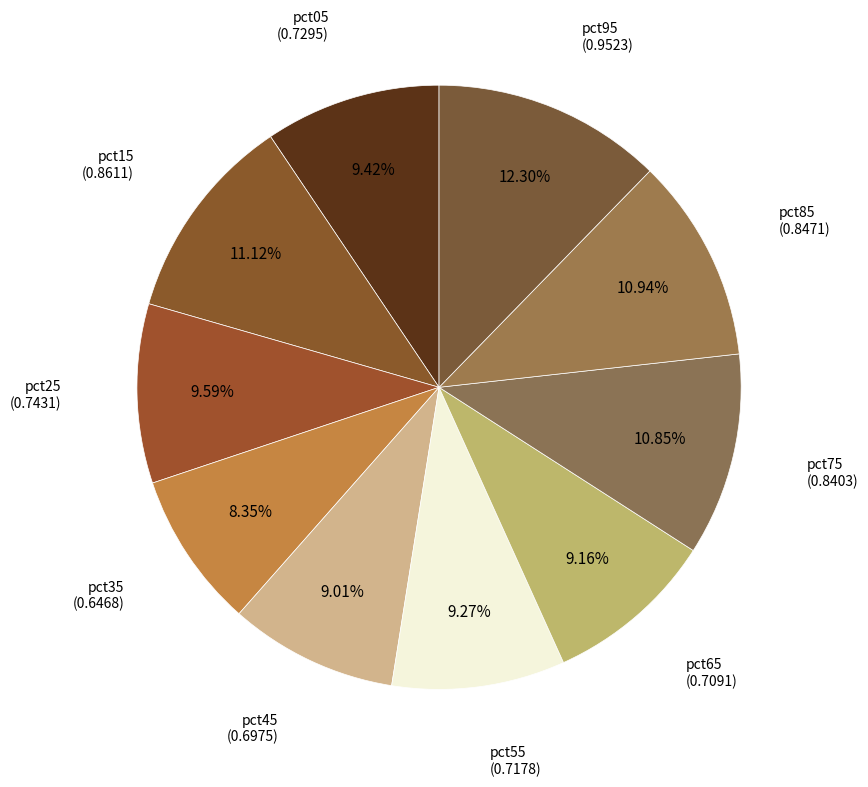

Between pct35 and pct05, which is larger?

pct05